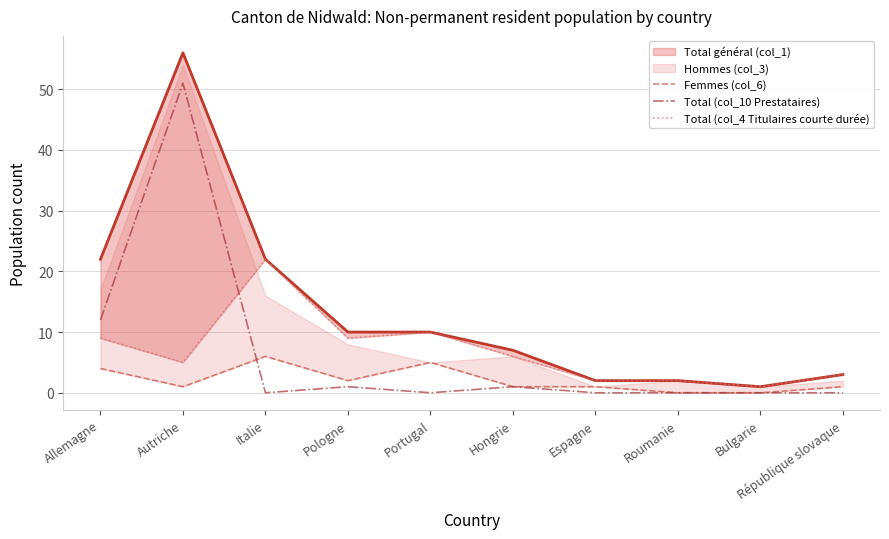

True or false: Total (col_4 Titulaires courte durée) and Femmes (col_6) intersect in this chart.

False